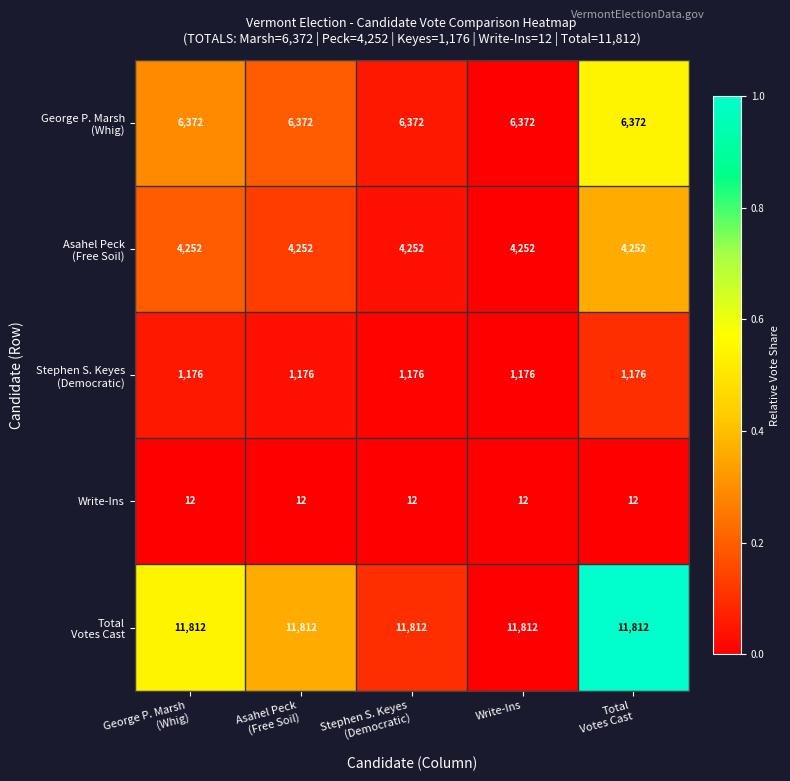

What is the spread (max minus min) of values at Write-Ins?

11800